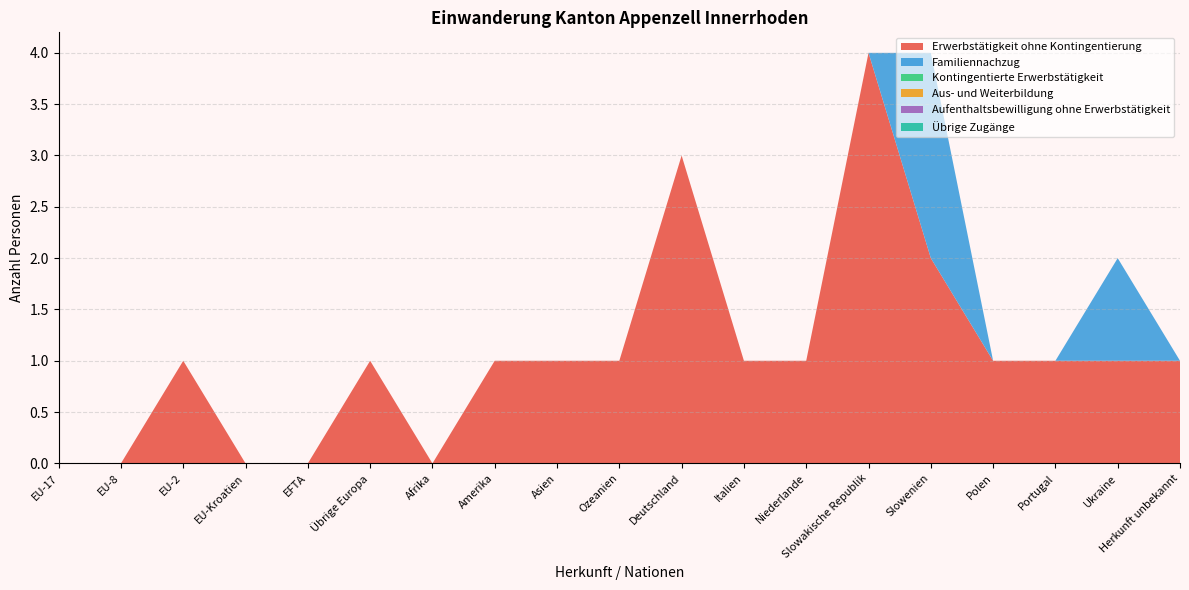

Reading left to right, transcribe all the data shown in this chart.

Erwerbstätigkeit ohne Kontingentierung: 0	0	1	0	0	1	0	1	1	1	3	1	1	4	2	1	1	1	1
Familiennachzug: 0	0	0	0	0	0	0	0	0	0	0	0	0	0	2	0	0	1	0
Kontingentierte Erwerbstätigkeit: 0	0	0	0	0	0	0	0	0	0	0	0	0	0	0	0	0	0	0
Aus- und Weiterbildung: 0	0	0	0	0	0	0	0	0	0	0	0	0	0	0	0	0	0	0
Aufenthaltsbewilligung ohne Erwerbstätigkeit: 0	0	0	0	0	0	0	0	0	0	0	0	0	0	0	0	0	0	0
Übrige Zugänge: 0	0	0	0	0	0	0	0	0	0	0	0	0	0	0	0	0	0	0